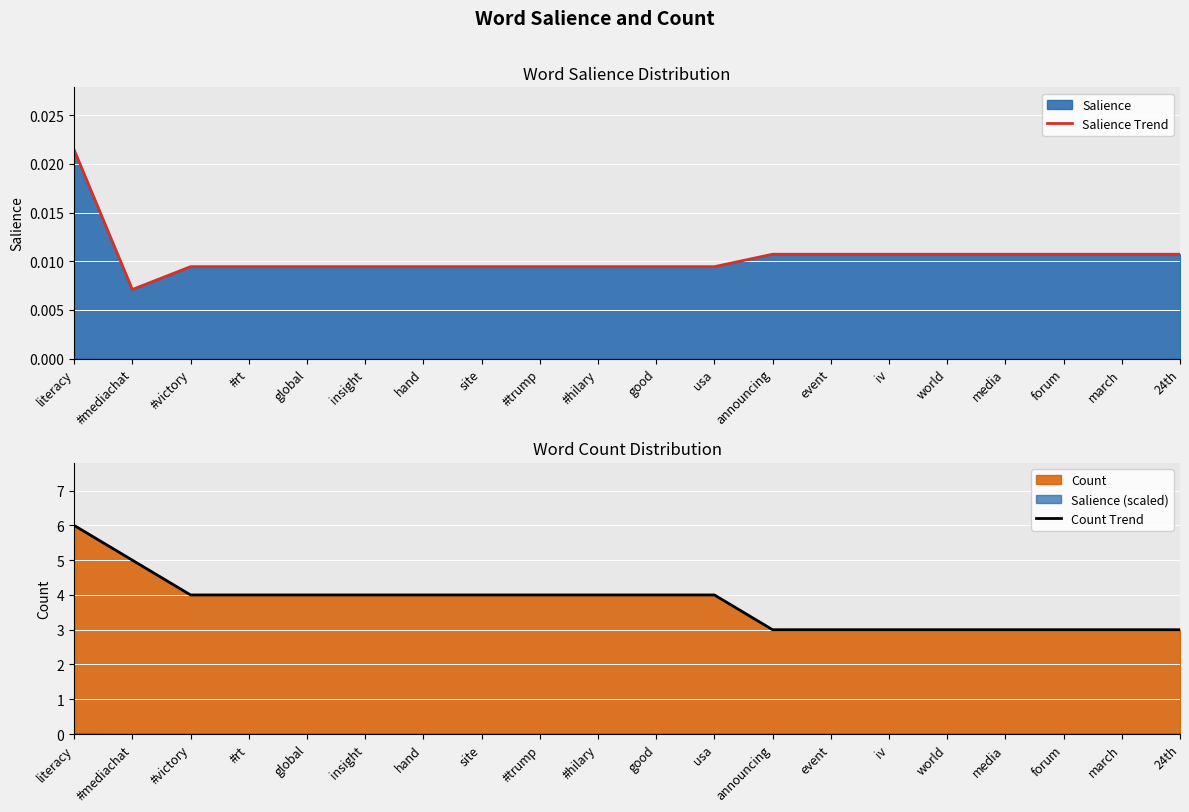

Which series has the widest spread of values?

Count Trend